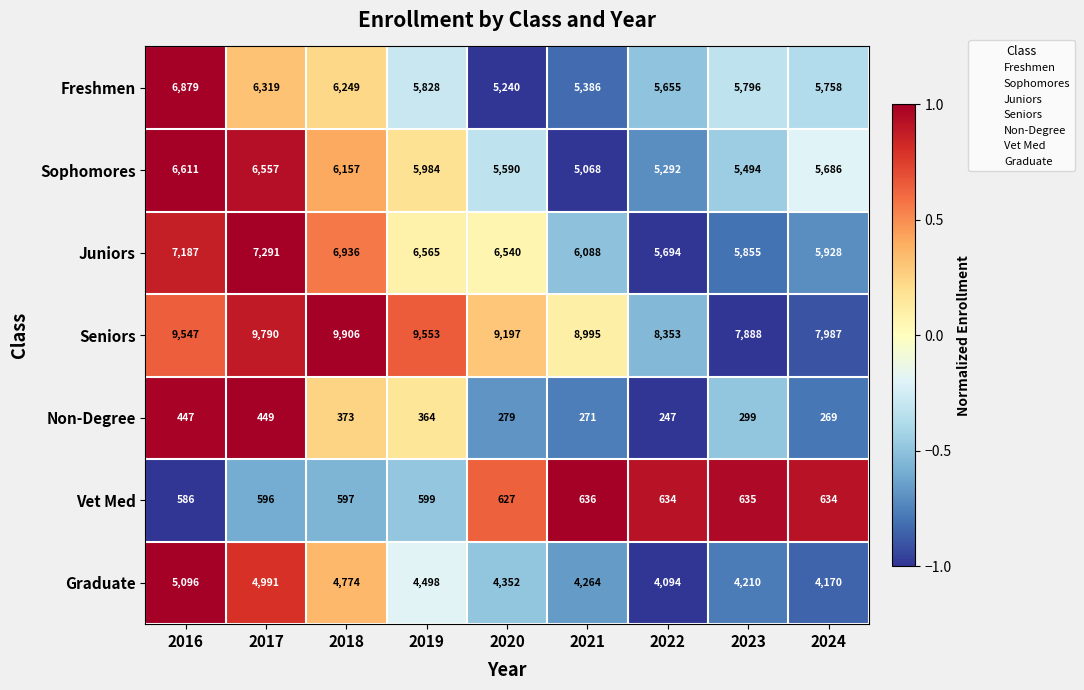

What is the average value of the Non-Degree series?

333